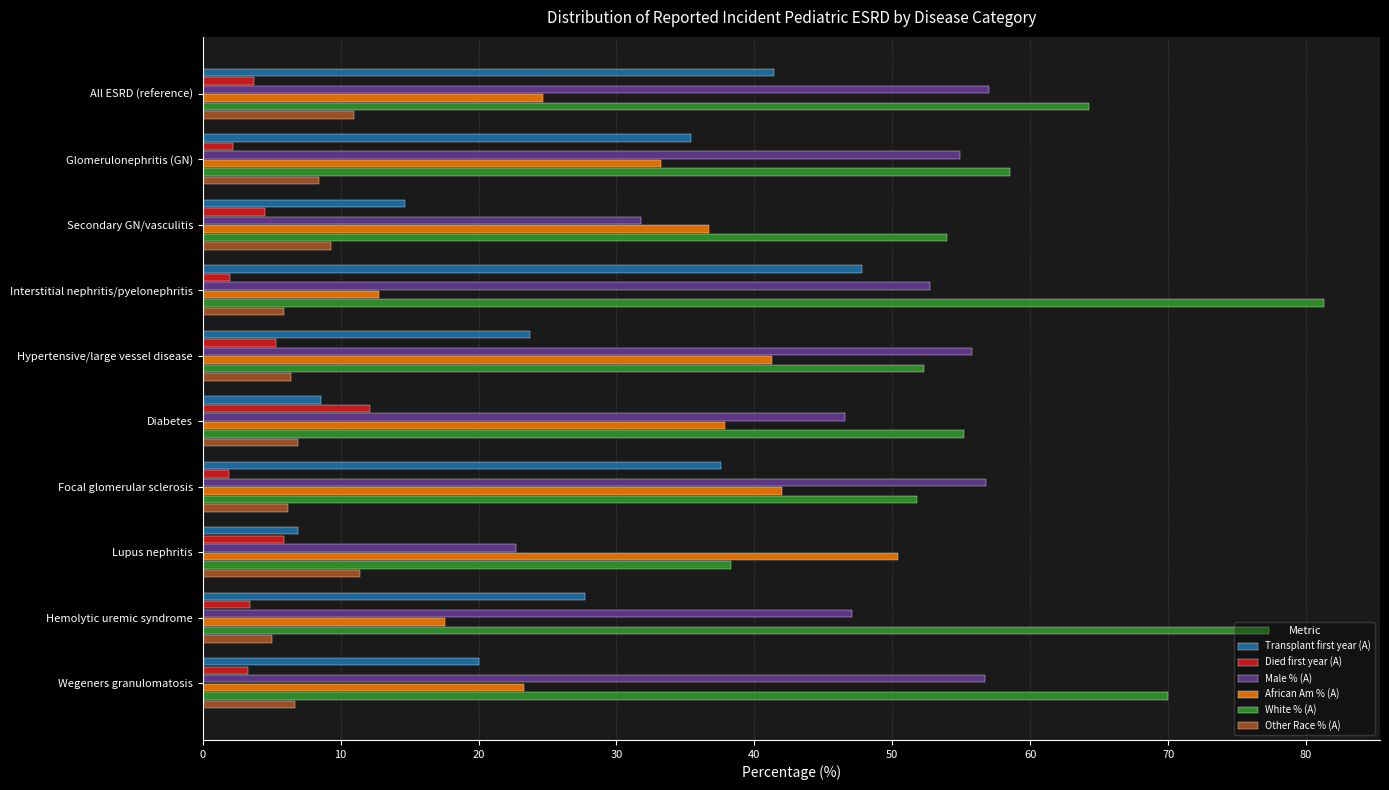

The Male % (A) series shows 54.9 at Glomerulonephritis (GN). True or false?

True